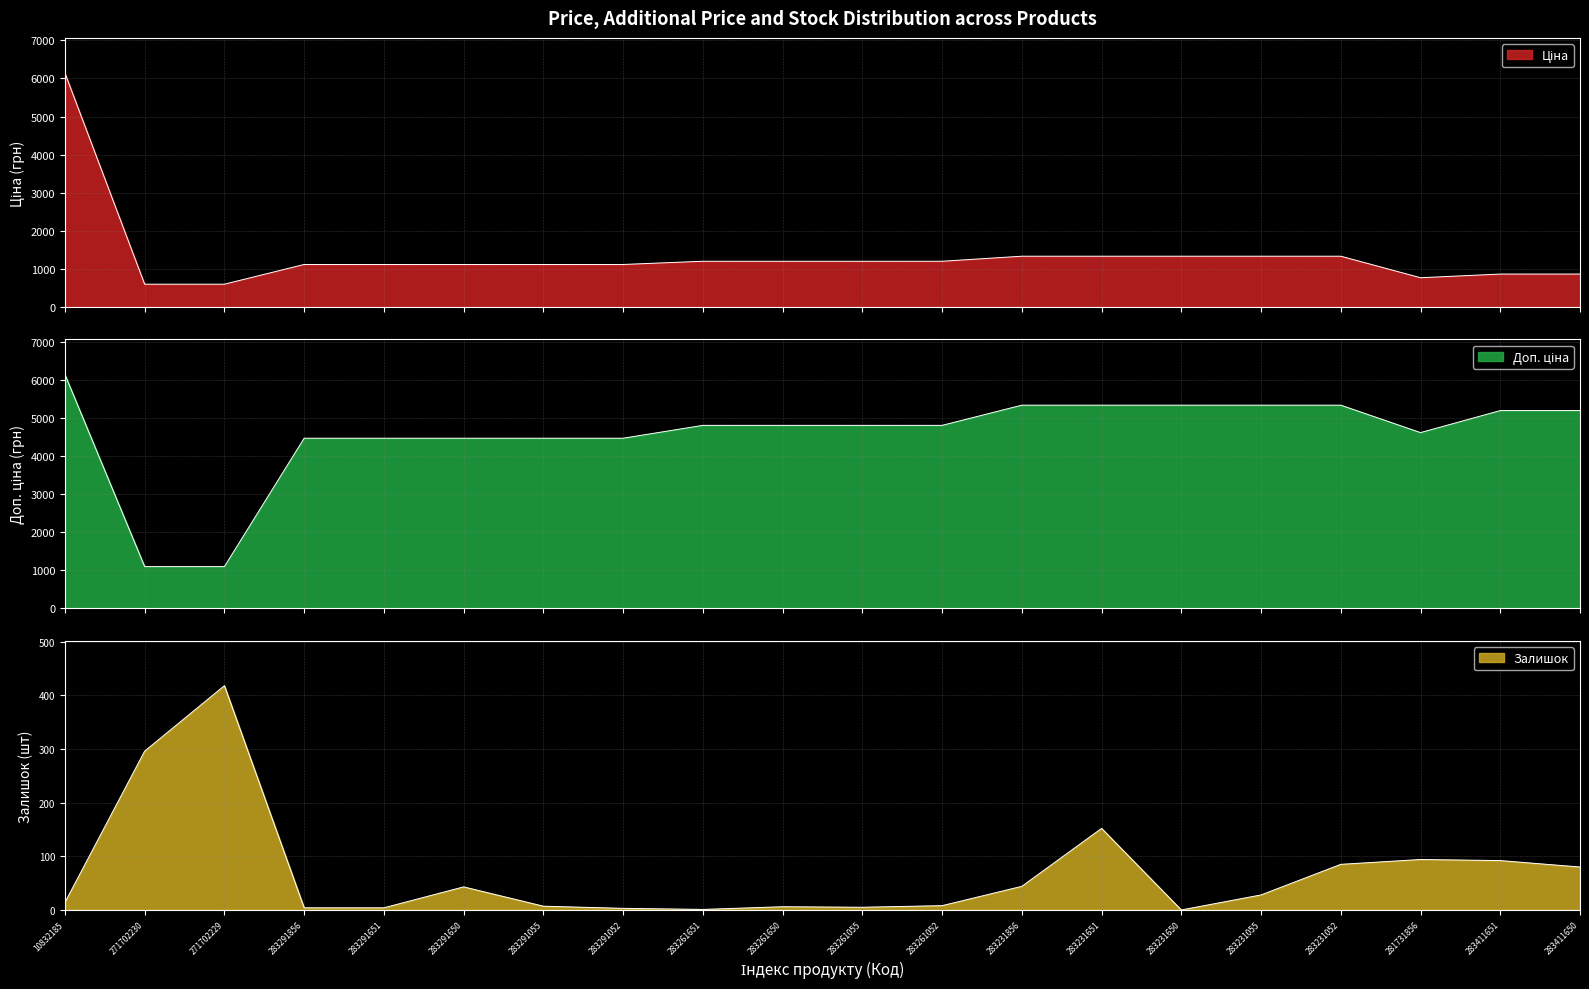

What is the sum of the Ціна values at 283291055 and 283231856?

2451.6